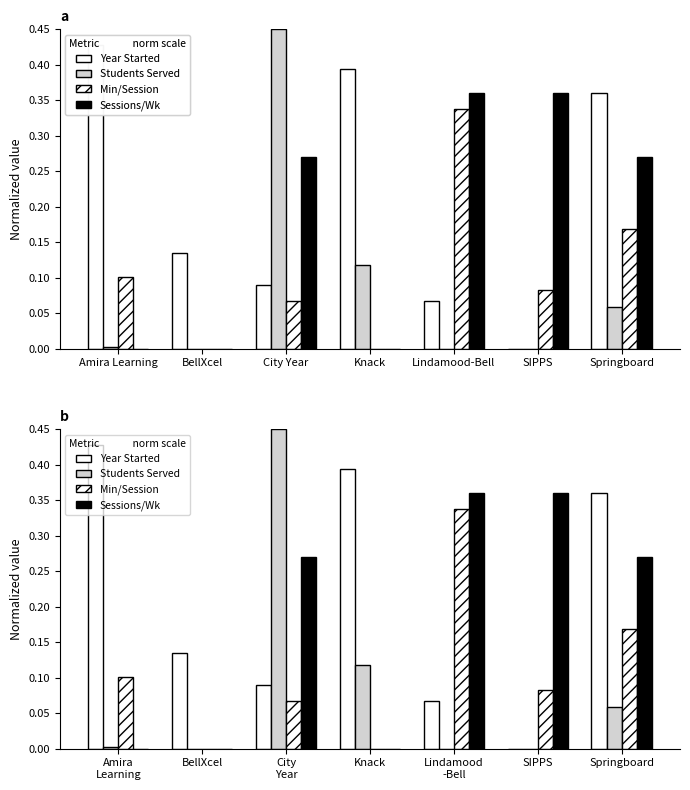

How many distinct data groups are displayed?

4